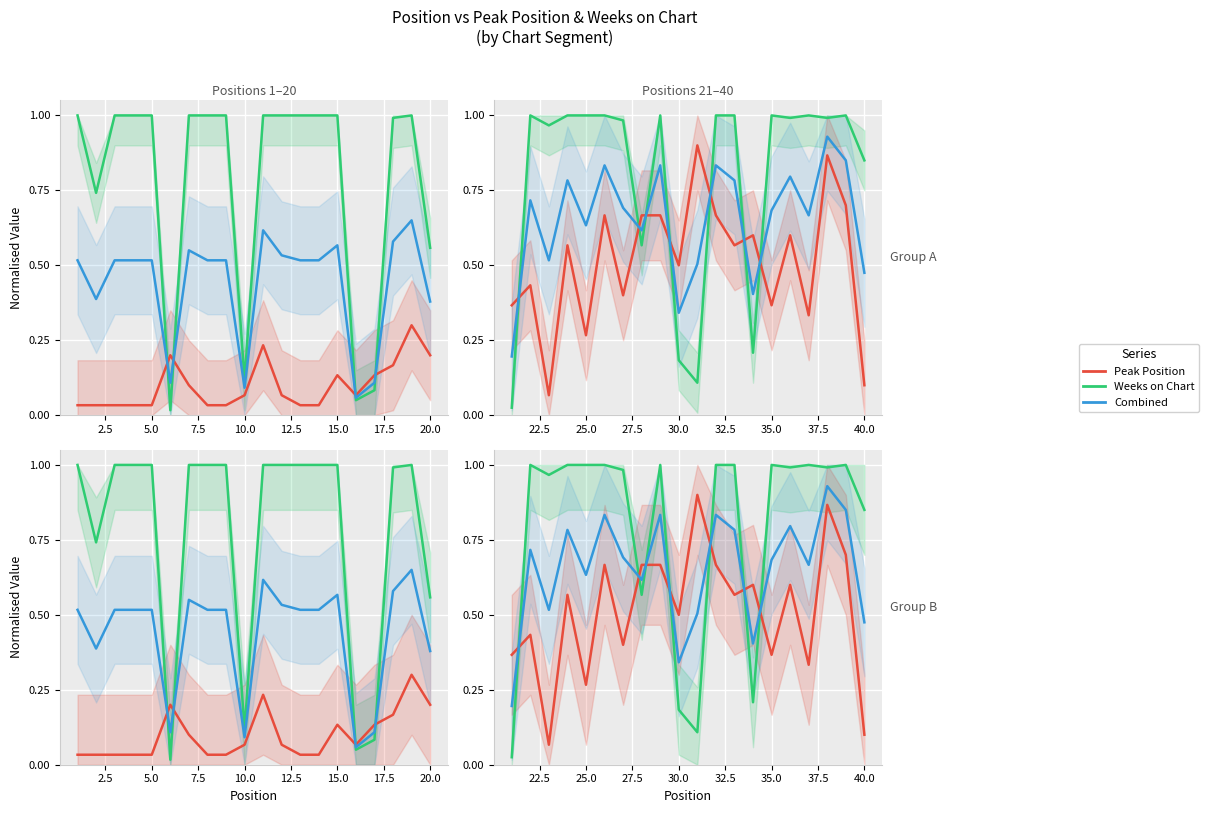

The Weeks on Chart (norm) series shows 0.0 at 0.0. True or false?

True